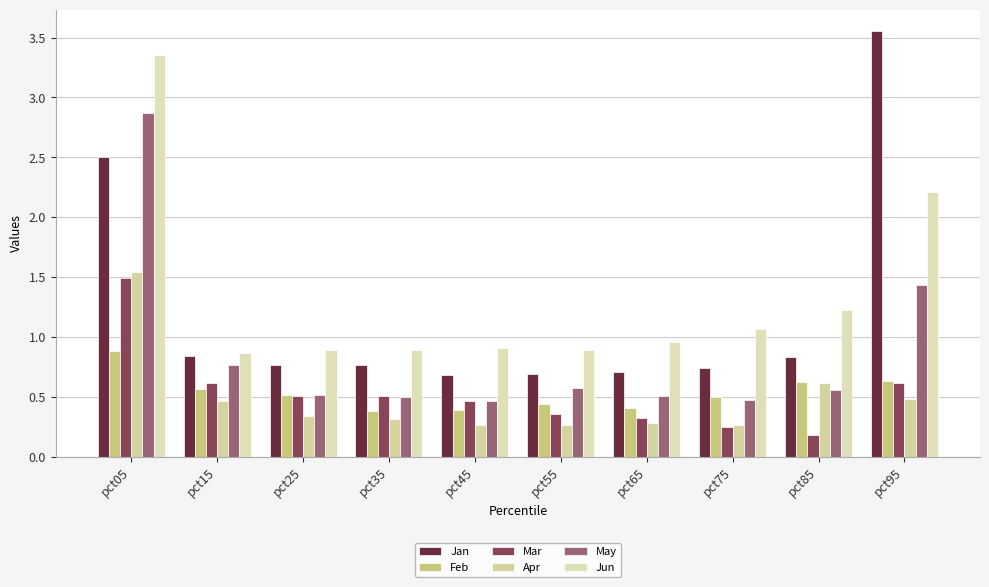

Which series changed the most between pct35 and pct45?

Jan